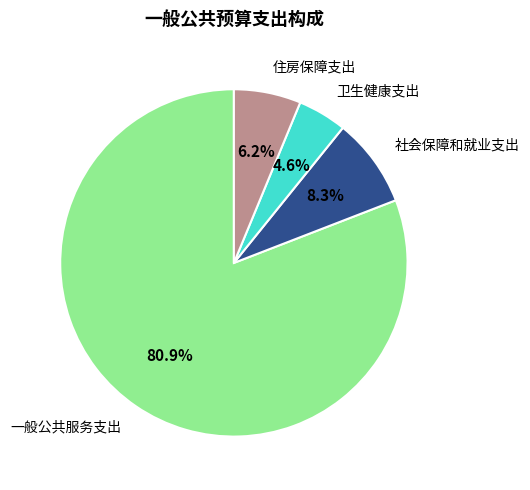

Is there a majority slice in this chart?

Yes